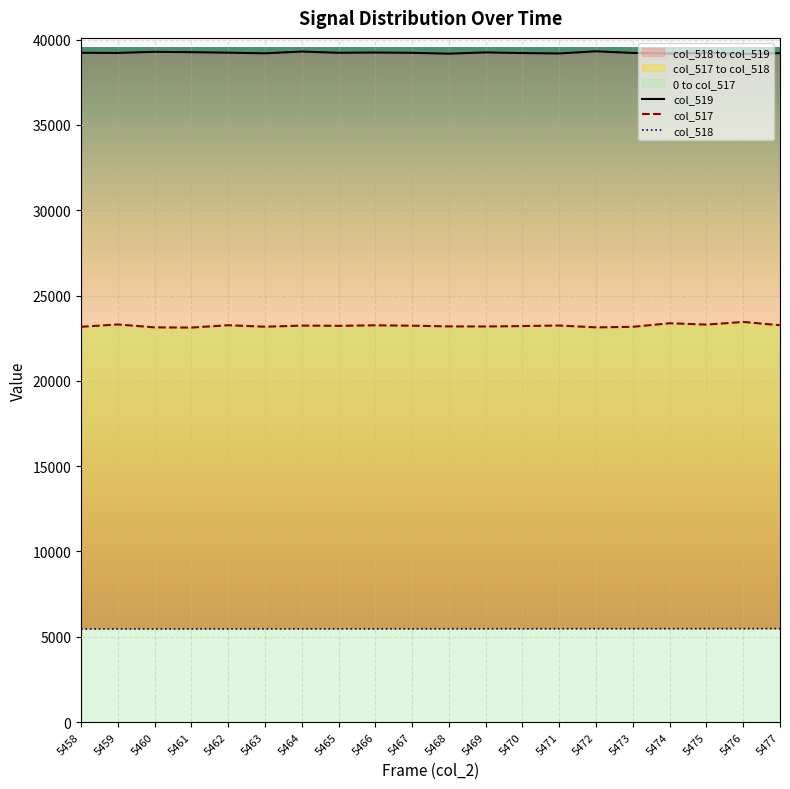

What is the difference between the col_518 values at 5475 and 5467?

8